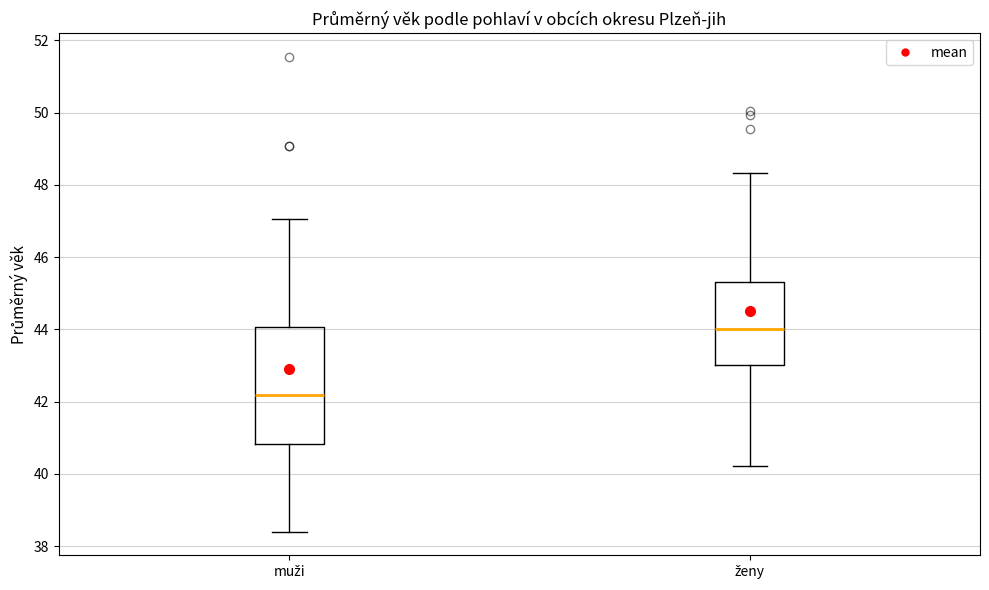

Which box is the tallest, from its lower edge to its upper edge?

muži